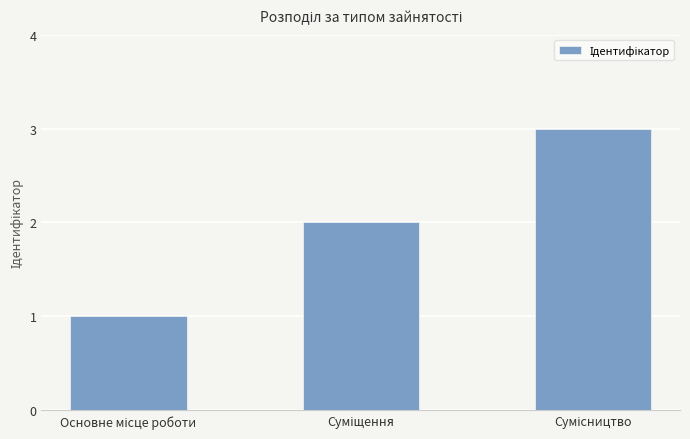

What is the sum of all values?

6